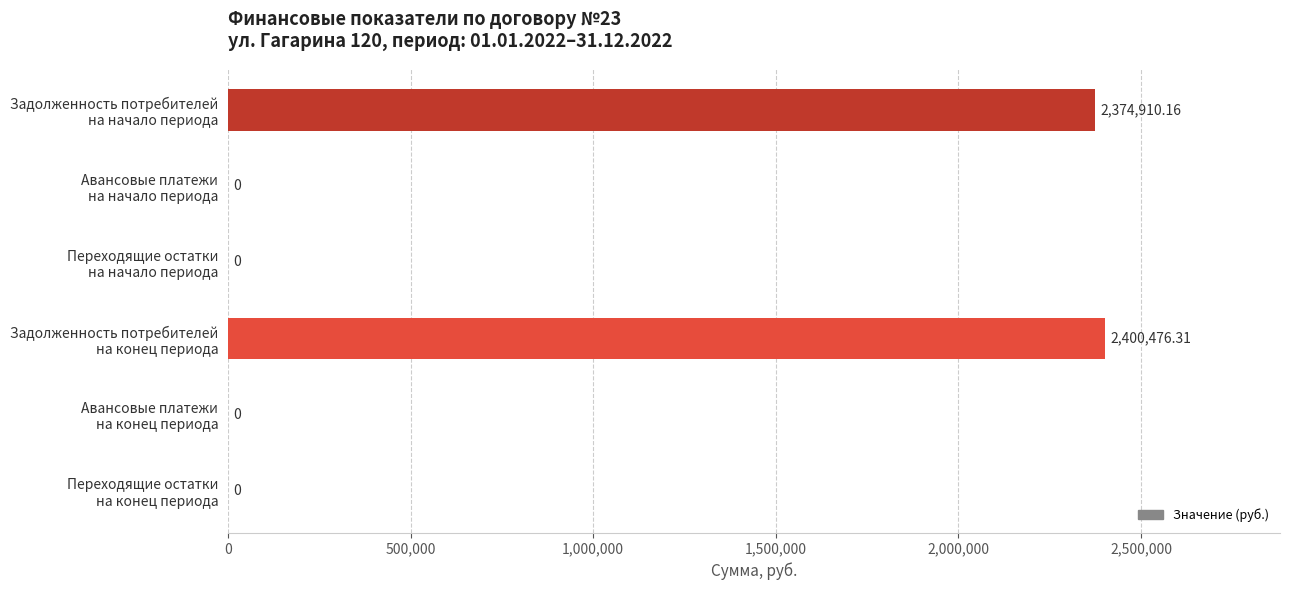

Count the number of values greater than 0.

2